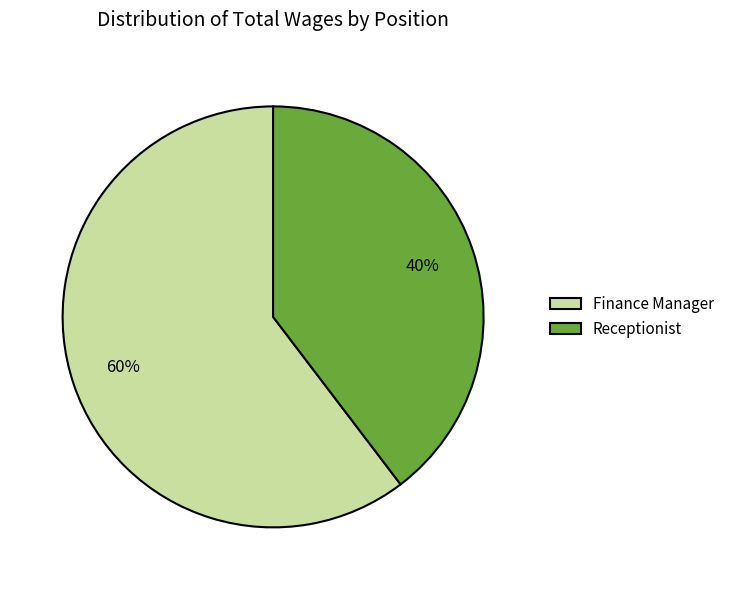

Count the number of slices in the pie.

2